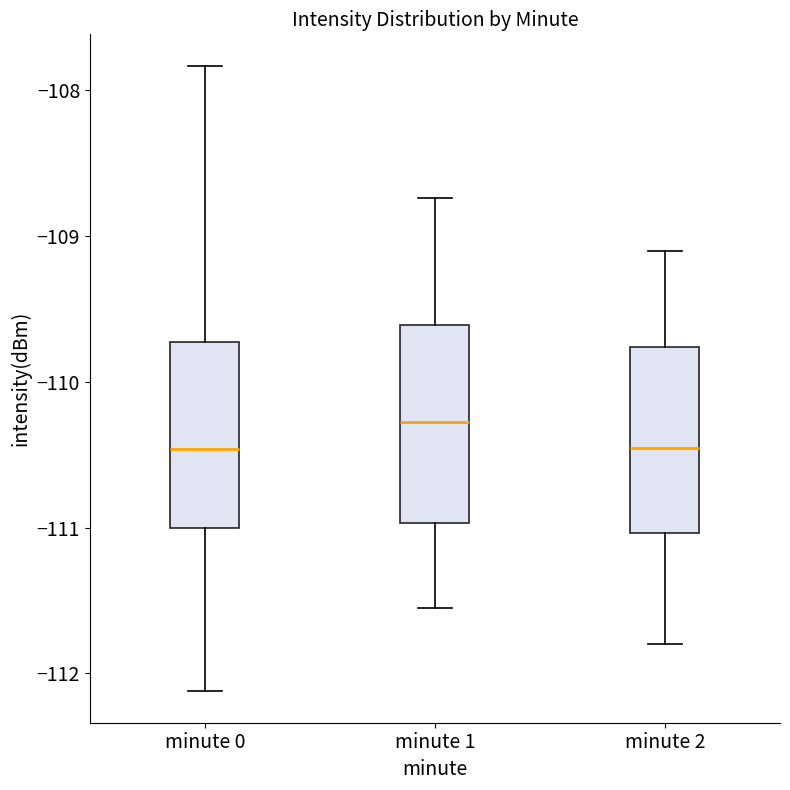

Which box's median line is the highest?

minute 1